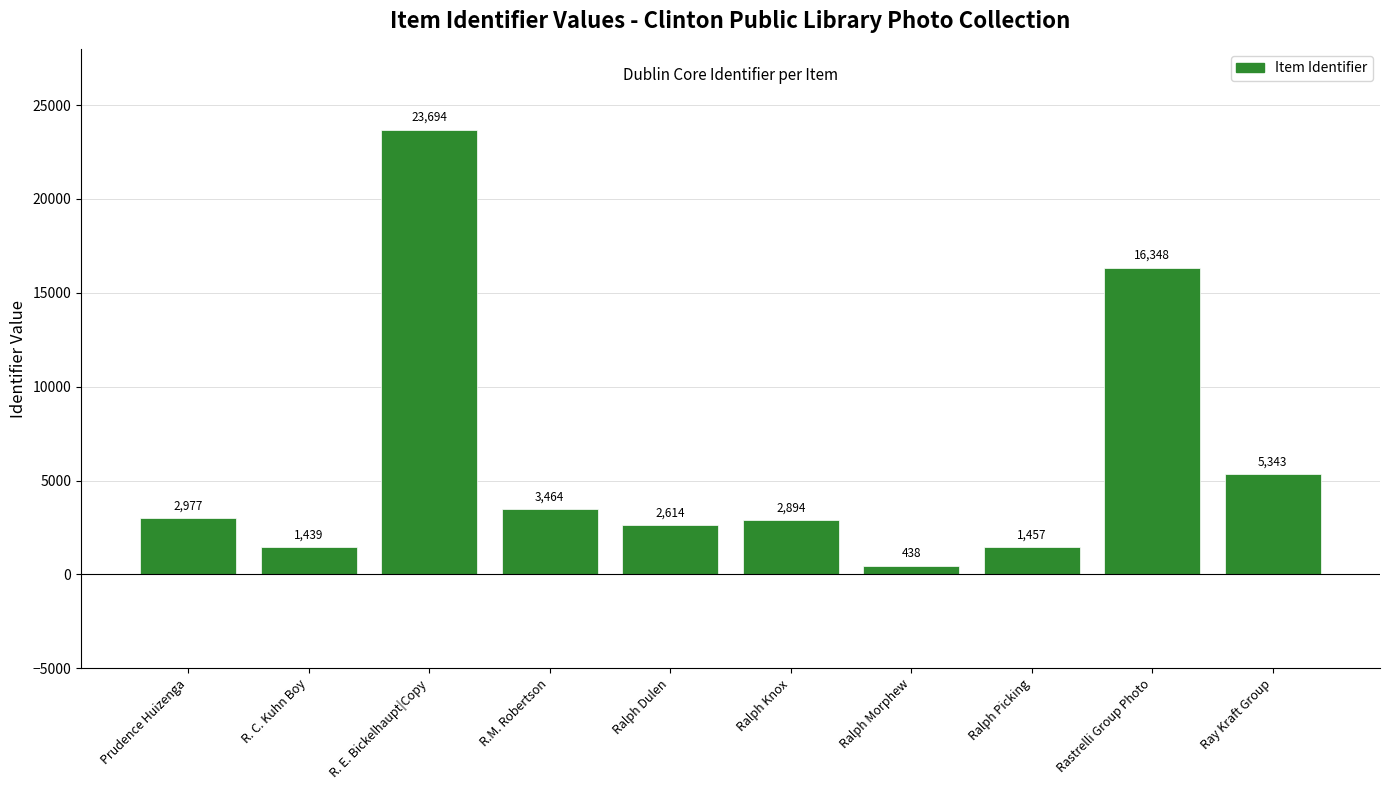

Reading left to right, extract all data points from this chart.

2977	1439	23694	3464	2614	2894	438	1457	16348	5343